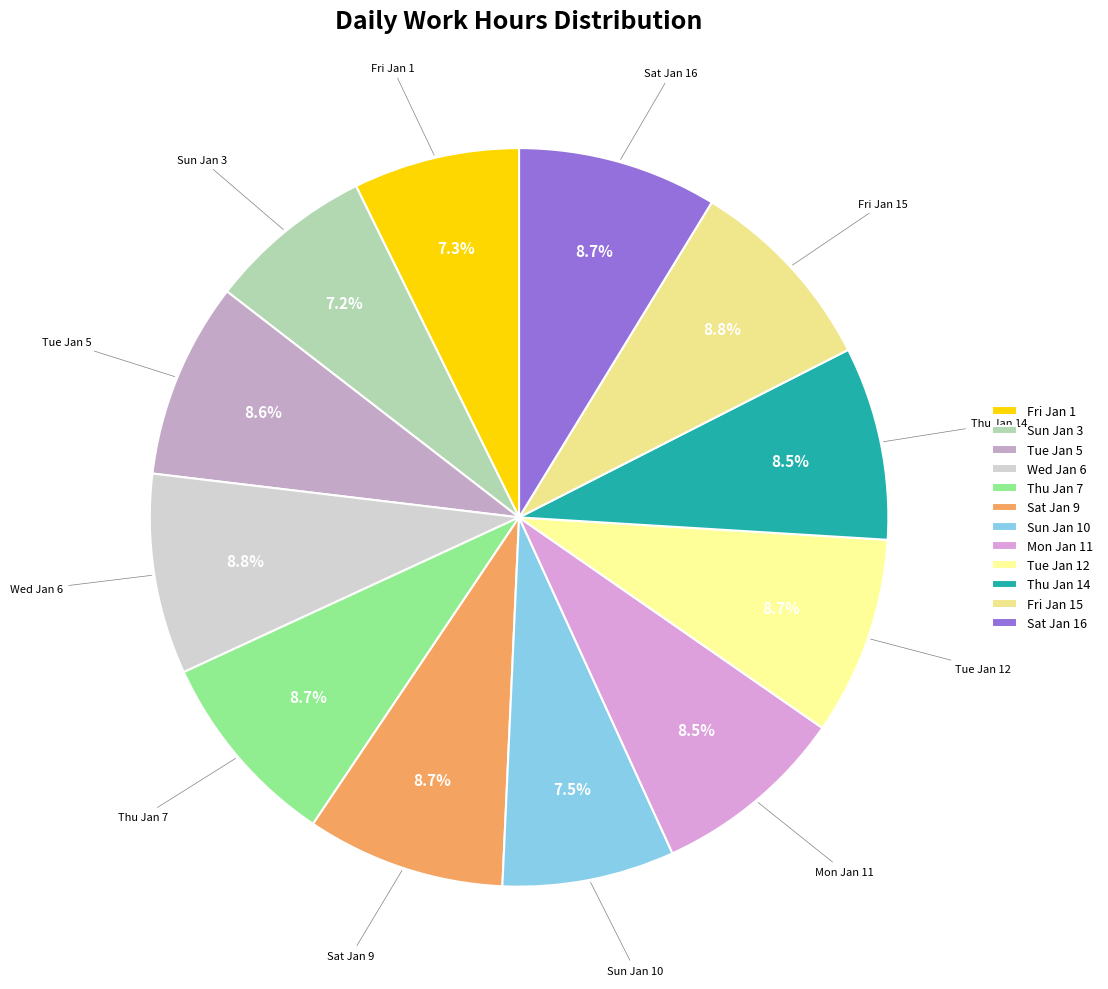

How many segments does this pie chart have?

12